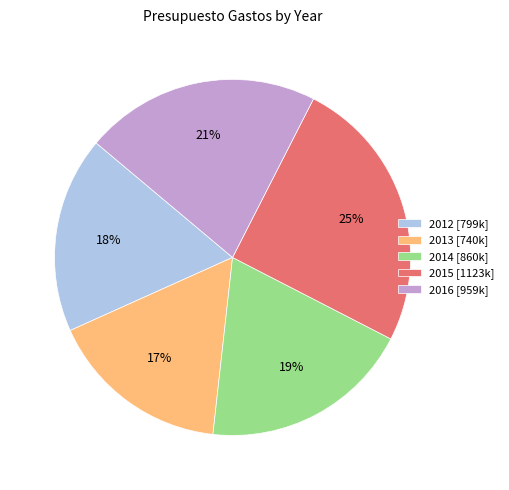

Is the sum of 2014 [860k] and 2013 [740k] greater than half?

No